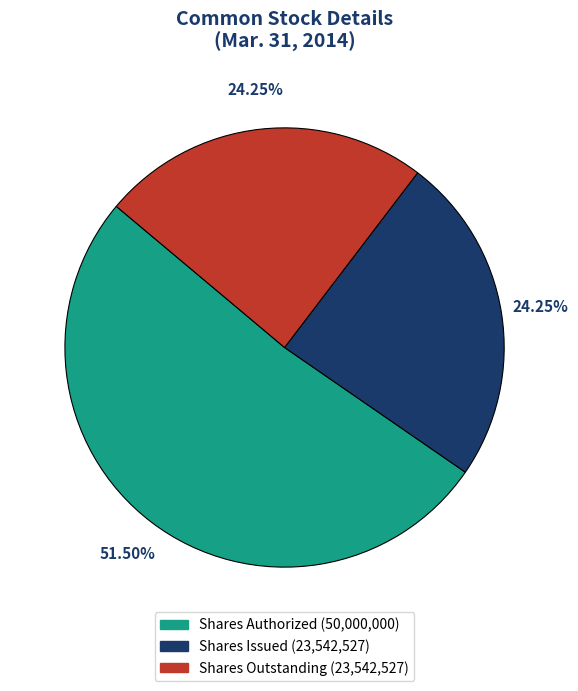

To the nearest percent, what is the difference between the largest and smallest slice percentages?

27%